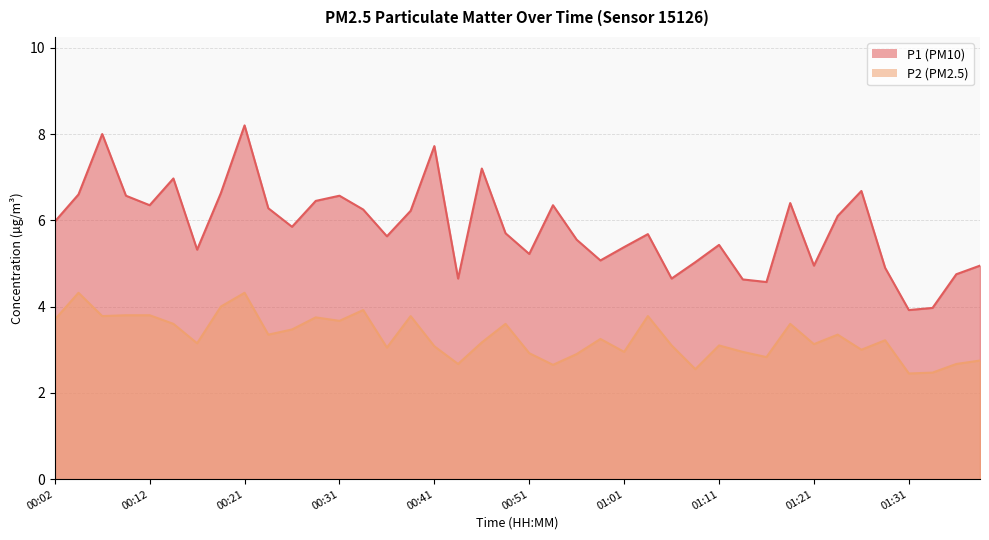

Where is P1 nearest to the value 6?

00:02